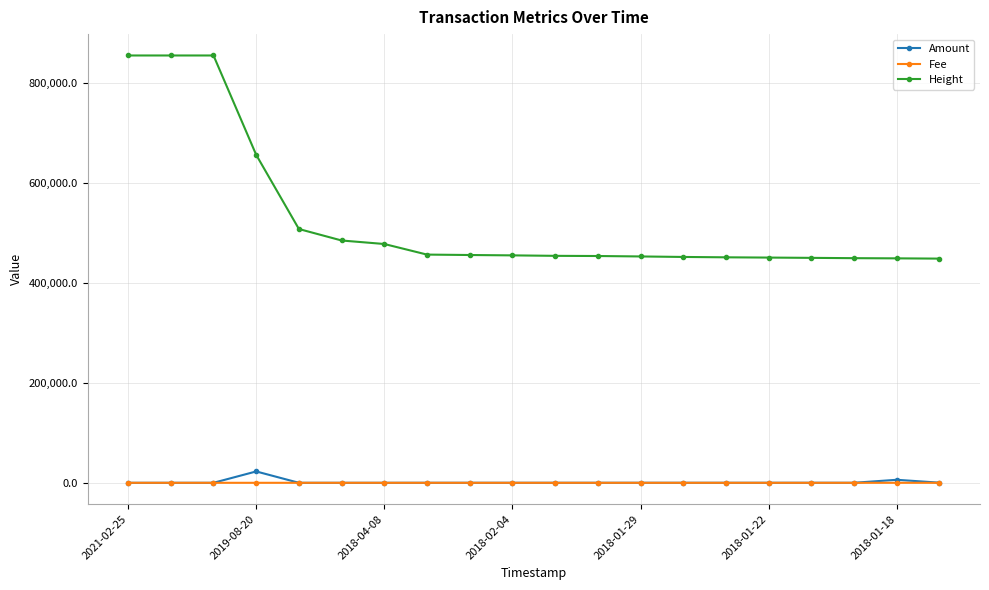

True or false: Fee and Height cross at least once.

False